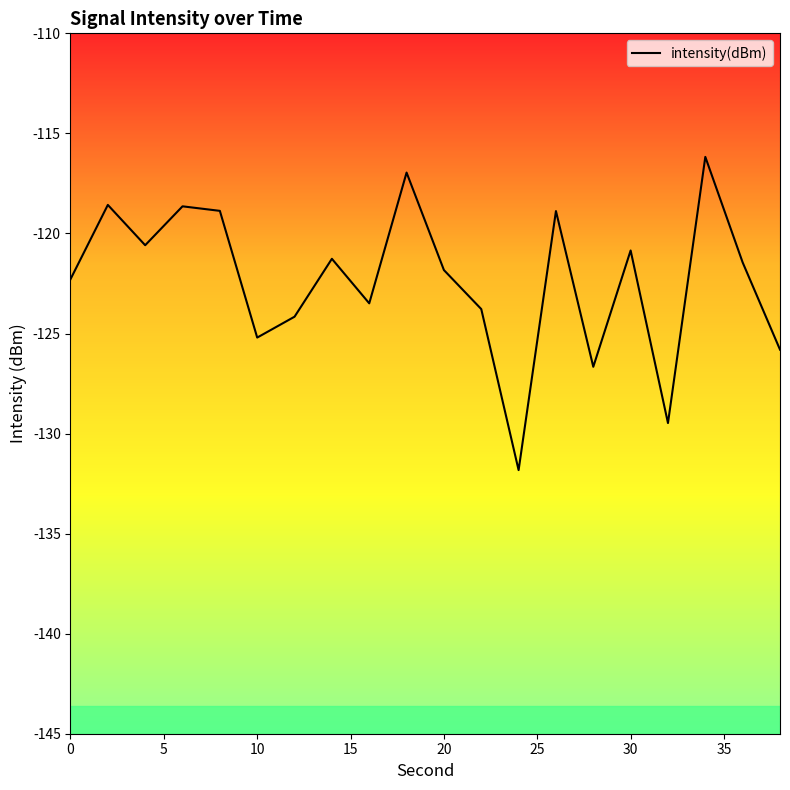

What is the minimum value shown in the chart?

-131.8